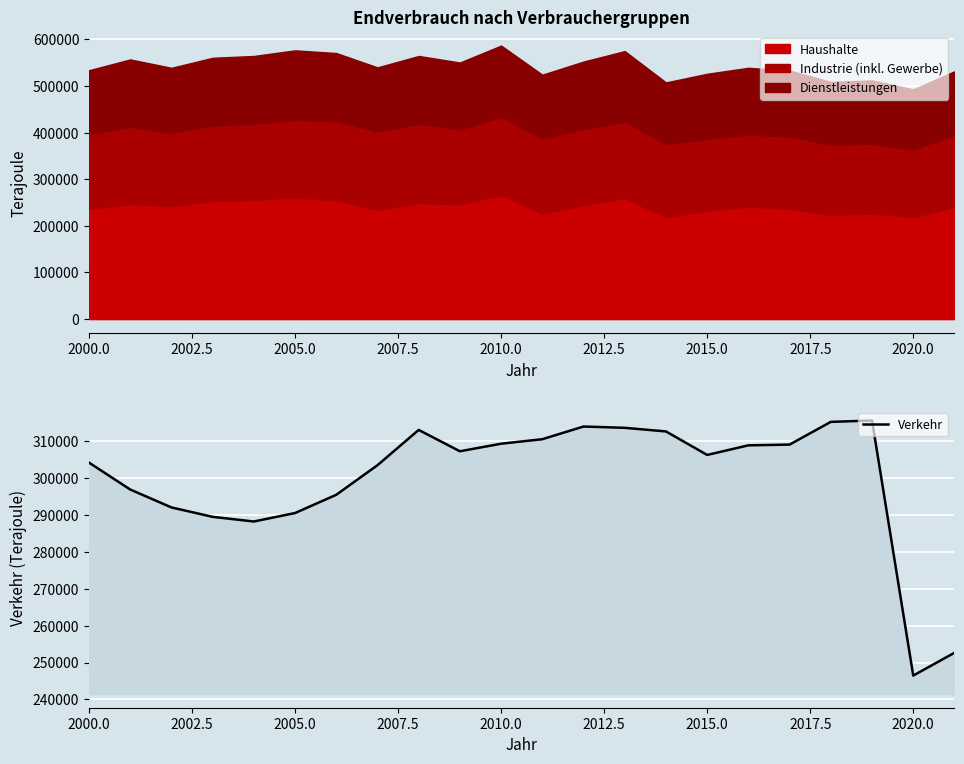

What is the smallest value displayed?

246470